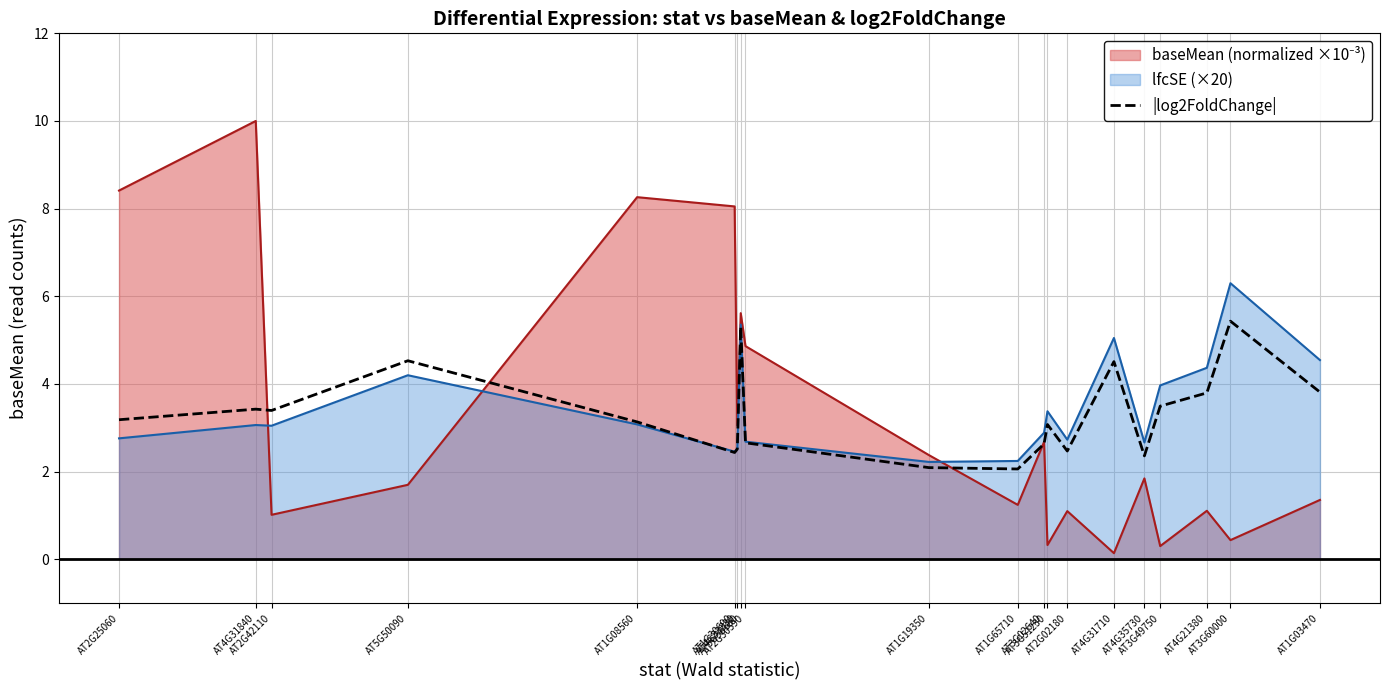

How many values are below 3?

8